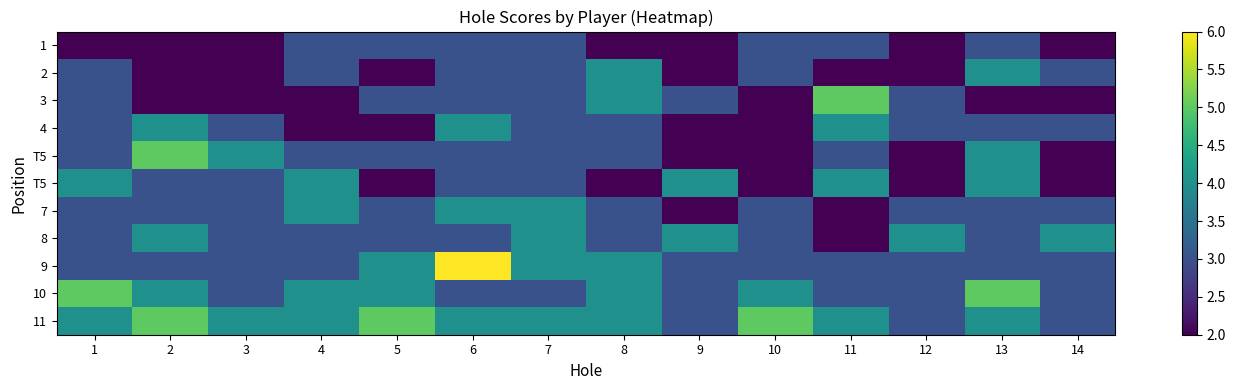

Which has a higher value, 1 or 4?

4